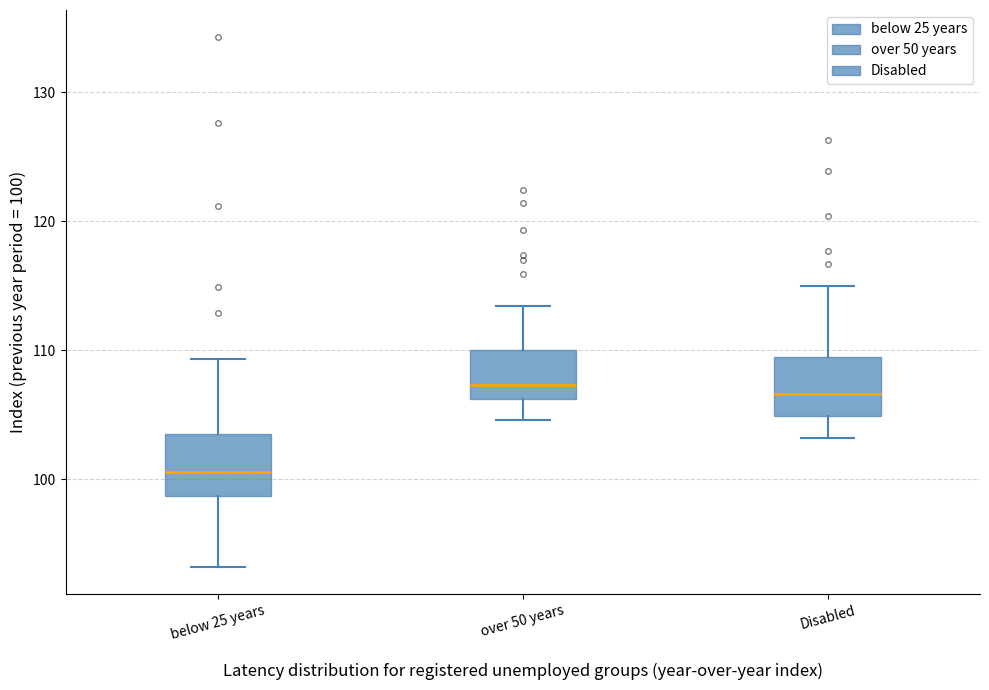

Reading left to right, read every box against the y-axis: the position of its median line, the range the box covers, and the ends of its whiskers. The values are not printed on the chart, so give them approximately, as read against the axis.

below 25 years: median 101, box 99 to 104, whiskers 93 to 109
over 50 years: median 107, box 106 to 110, whiskers 105 to 113
Disabled: median 107, box 105 to 109, whiskers 103 to 115